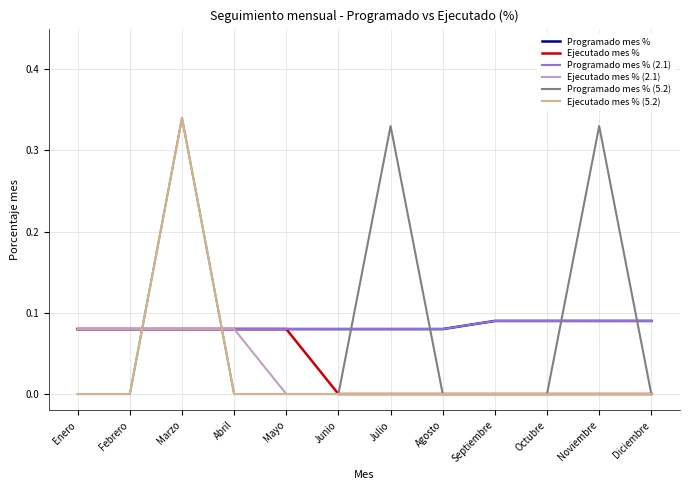

True or false: Ejecutado mes % and Ejecutado mes % (2.1) cross at least once.

False